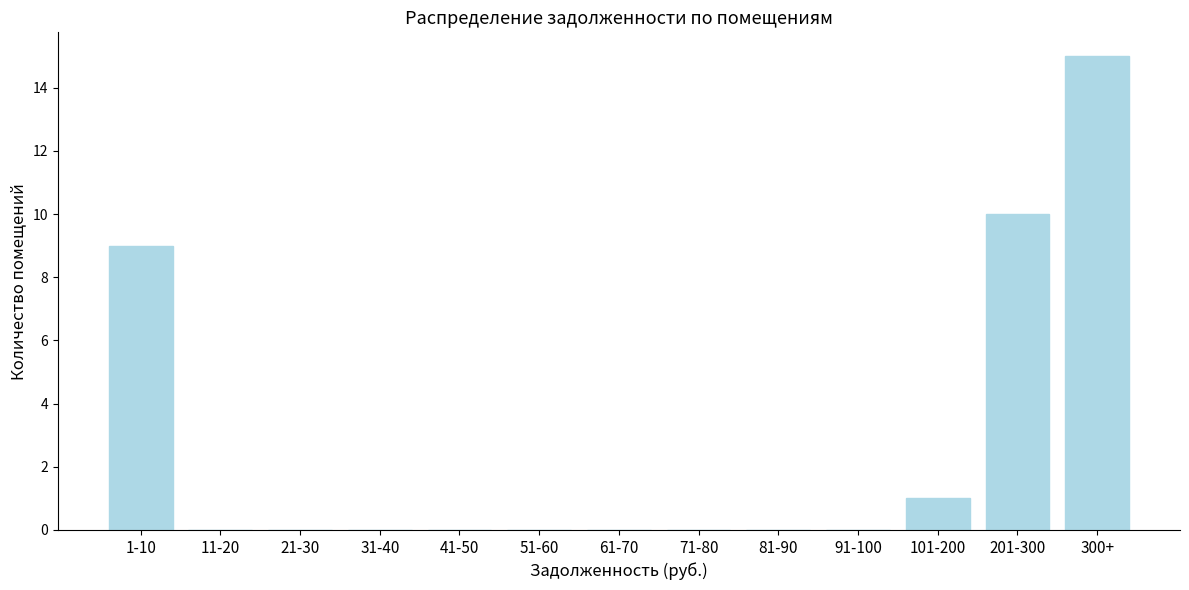

Reading right to left, transcribe all the data shown in this chart.

300+=15	201-300=10	101-200=1	91-100=0	81-90=0	71-80=0	61-70=0	51-60=0	41-50=0	31-40=0	21-30=0	11-20=0	1-10=9